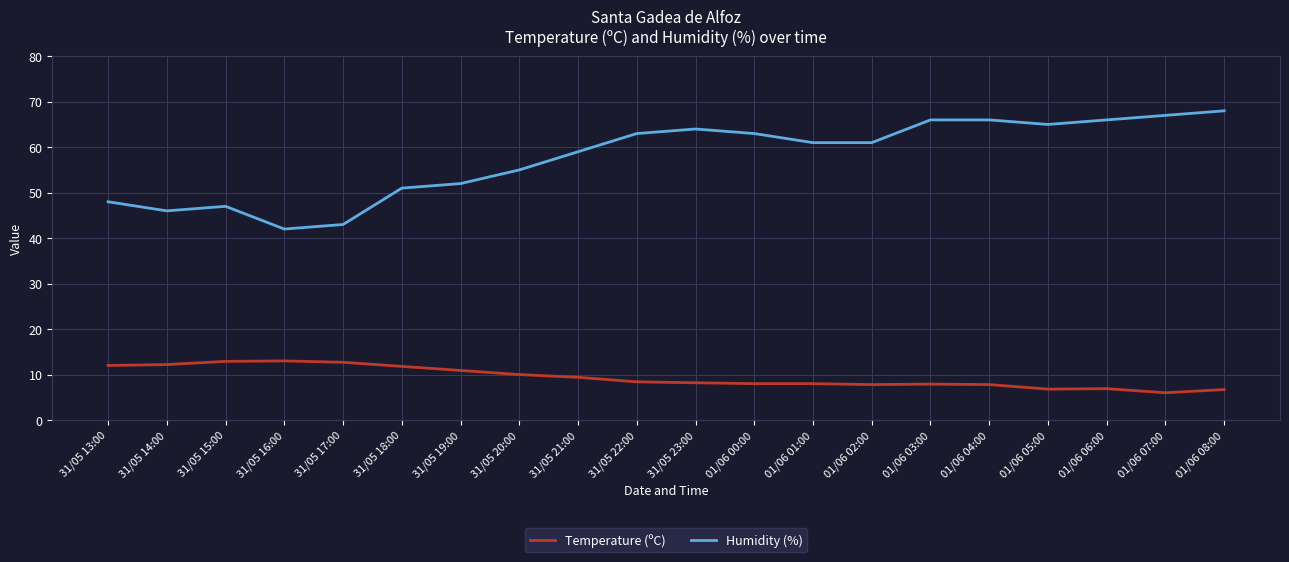

How many lines are shown in the chart?

2